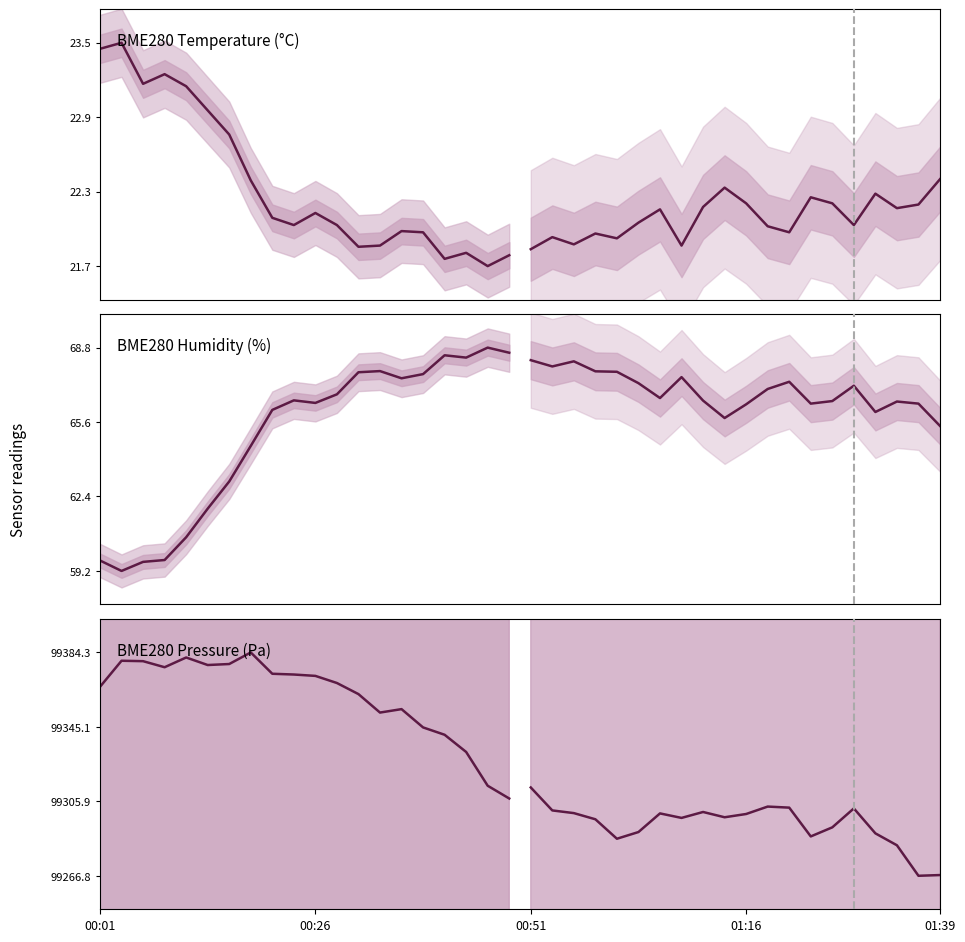

Which series has the largest total across all categories?

BME280 Pressure (Pa)